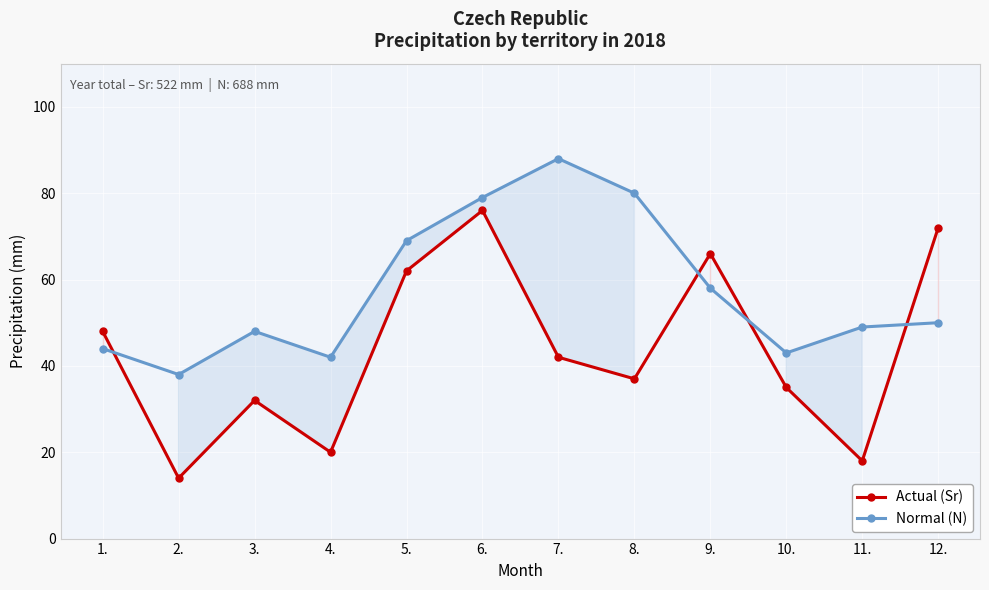

Reading right to left, transcribe all the data shown in this chart.

Actual (Sr): 72	18	35	66	37	42	76	62	20	32	14	48
Normal (N): 50	49	43	58	80	88	79	69	42	48	38	44